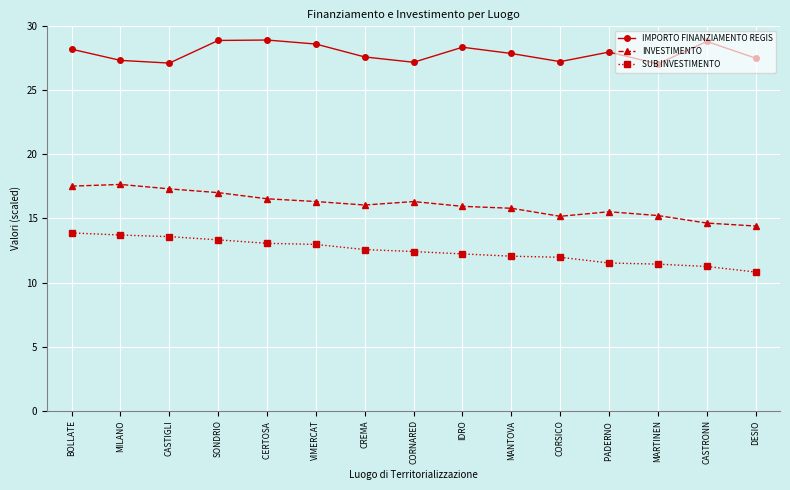

Does the chart display data point markers on the line(s)?

Yes